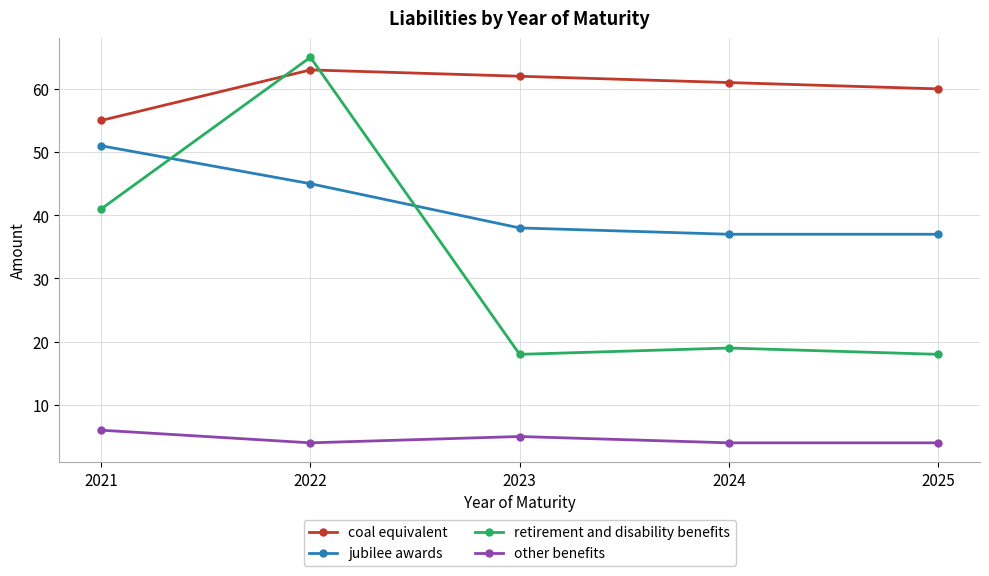

List the series in order of their overall mean, lowest first.

other benefits, retirement and disability benefits, jubilee awards, coal equivalent